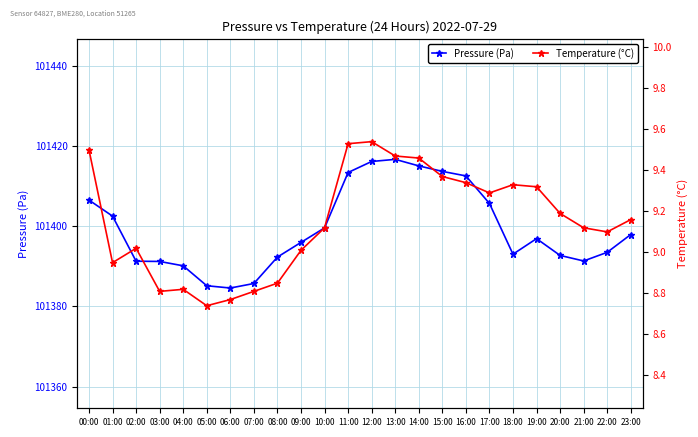

Rank the series by their maximum value, from highest to lowest.

Pressure (Pa), Temperature (°C)